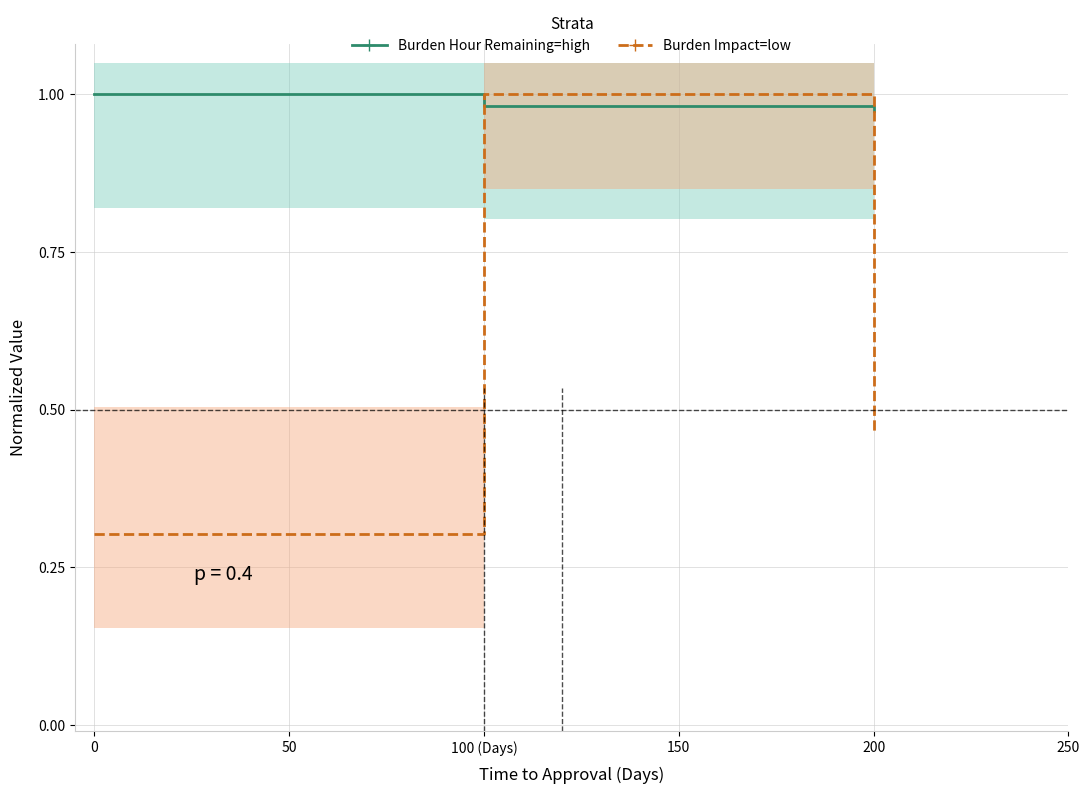

What is the sum of all Burden Hour Remaining values?

3.0